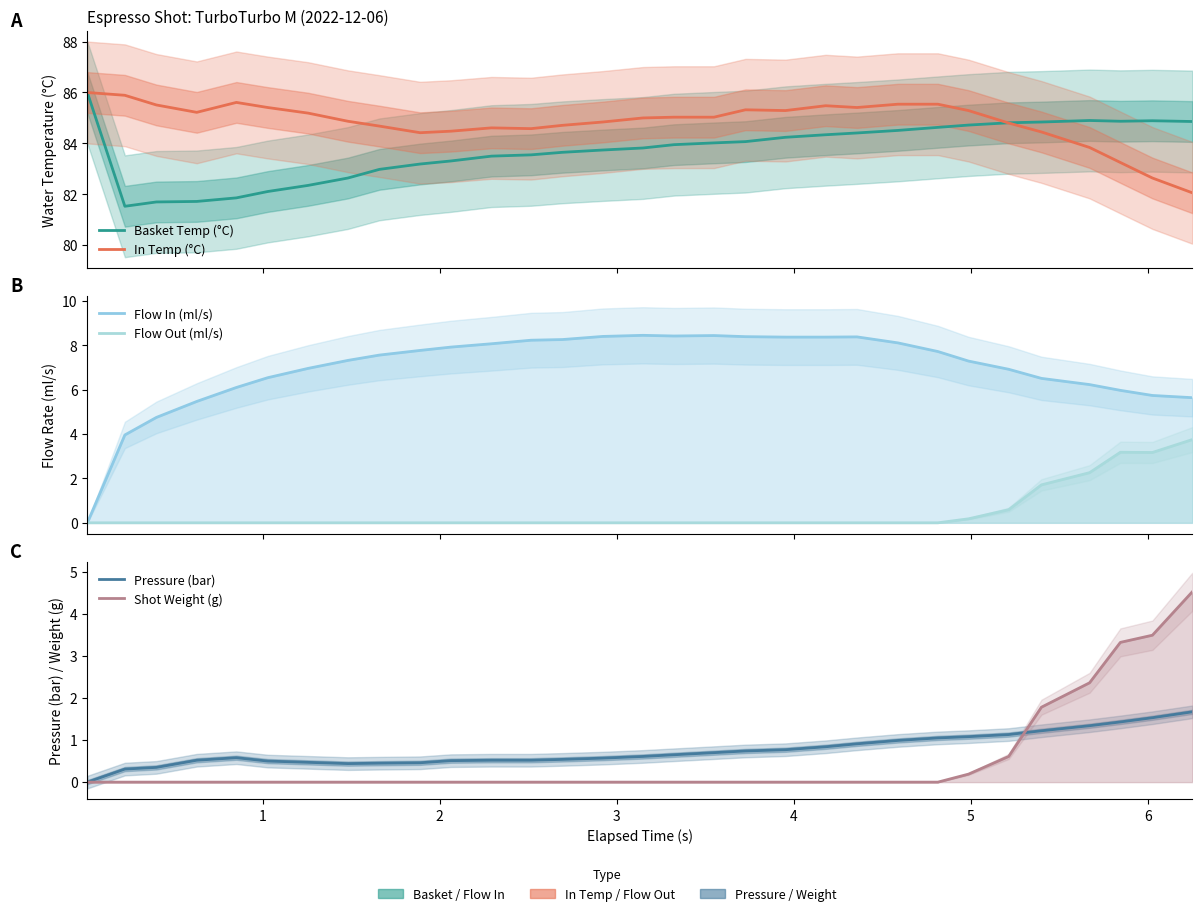

Does the chart have visible grid lines?

No